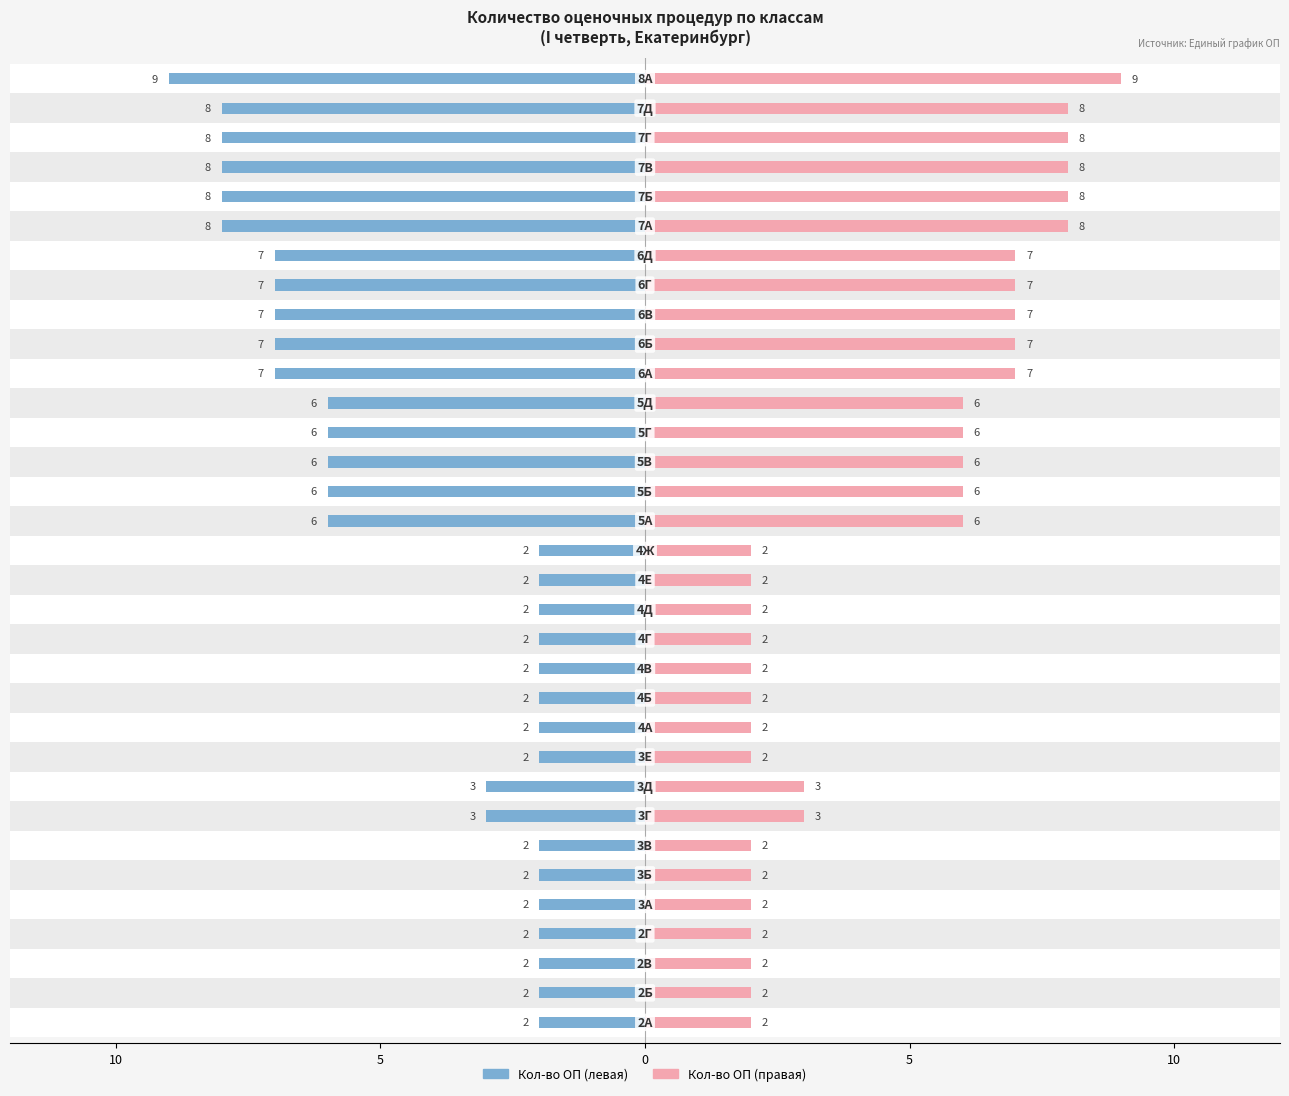

Reading right to left, transcribe all the data shown in this chart.

Кол-во ОП (левая): -9	-8	-8	-8	-8	-8	-7	-7	-7	-7	-7	-6	-6	-6	-6	-6	-2	-2	-2	-2	-2	-2	-2	-2	-3	-3	-2	-2	-2	-2	-2	-2	-2
Кол-во ОП (правая): 9	8	8	8	8	8	7	7	7	7	7	6	6	6	6	6	2	2	2	2	2	2	2	2	3	3	2	2	2	2	2	2	2